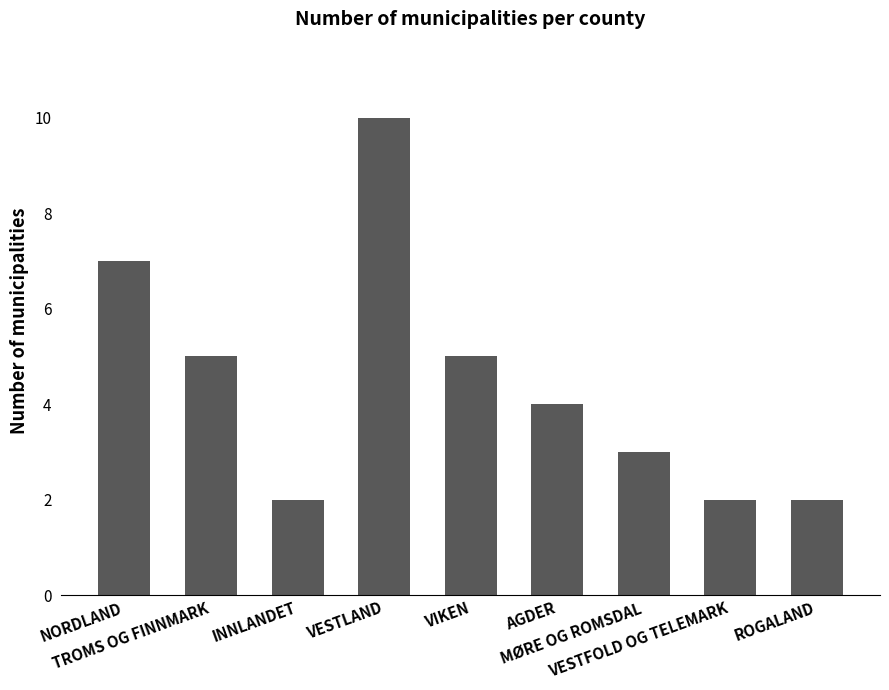

What is the sum of all values?

40